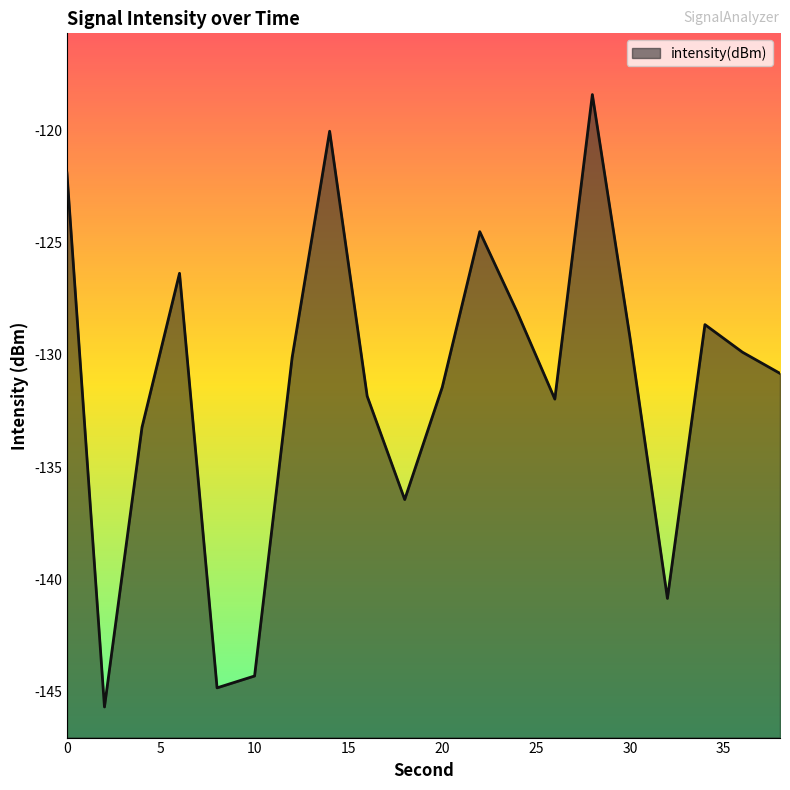

What is the difference between the values at 28 and 26?

13.6